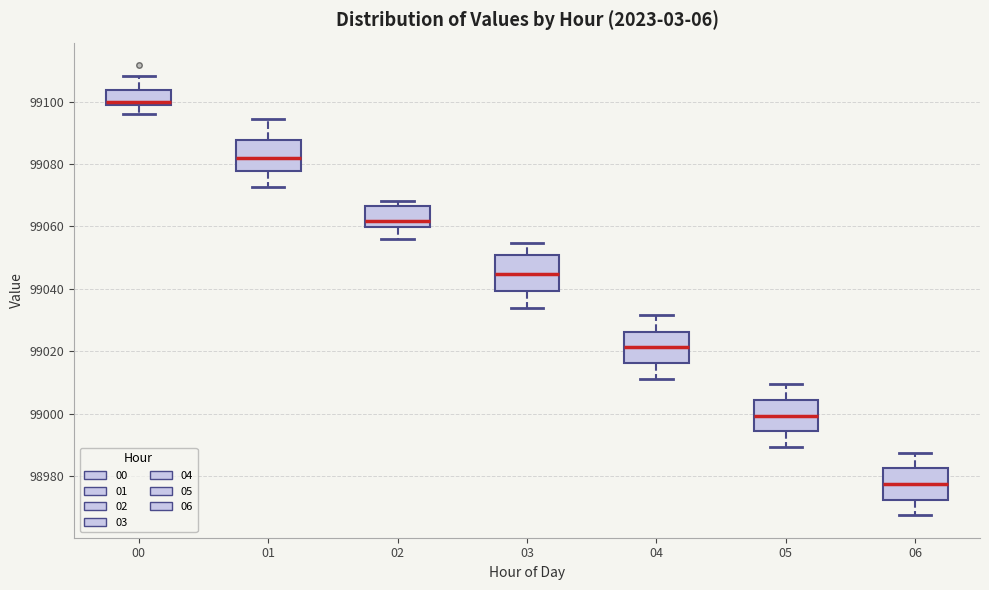

Reading left to right, transcribe this box plot: for each box, give where its median line is, the range the box spans, and where its two whiskers end, as read against the y-axis. The values are not printed on the chart, so give them approximately, as read against the axis.

00: median 99100, box 99098 to 99104, whiskers 99096 to 99108
01: median 99082, box 99078 to 99088, whiskers 99072 to 99094
02: median 99062, box 99060 to 99066, whiskers 99056 to 99068
03: median 99044, box 99040 to 99050, whiskers 99034 to 99054
04: median 99022, box 99016 to 99026, whiskers 99012 to 99032
05: median 99000, box 98994 to 99004, whiskers 98990 to 99010
06: median 98978, box 98972 to 98982, whiskers 98968 to 98988